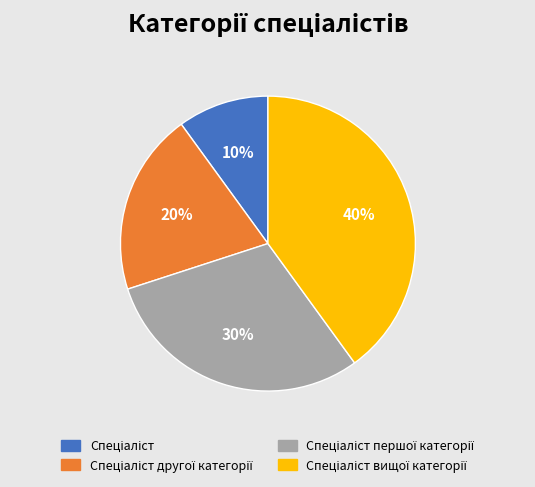

Is there any slice that represents more than half of the pie?

No